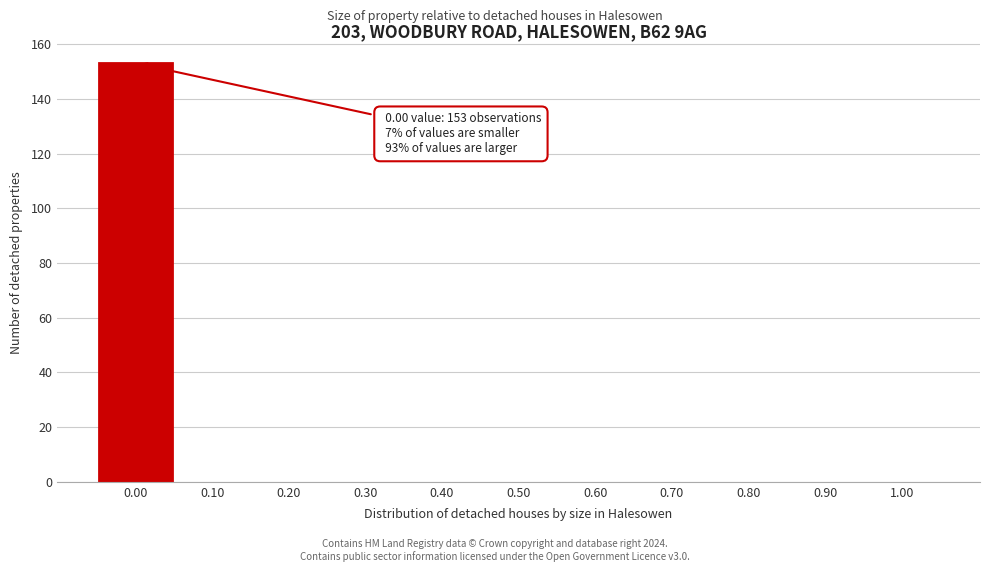

Reading right to left, what are all the values shown in this chart?

1.00=0	0.90=0	0.80=0	0.70=0	0.60=0	0.50=0	0.40=0	0.30=0	0.20=0	0.10=0	0.00=153